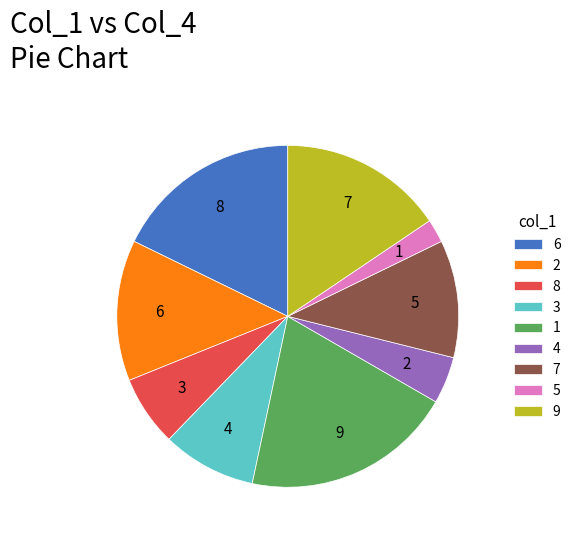

Does 7 represent more than half of the total?

No